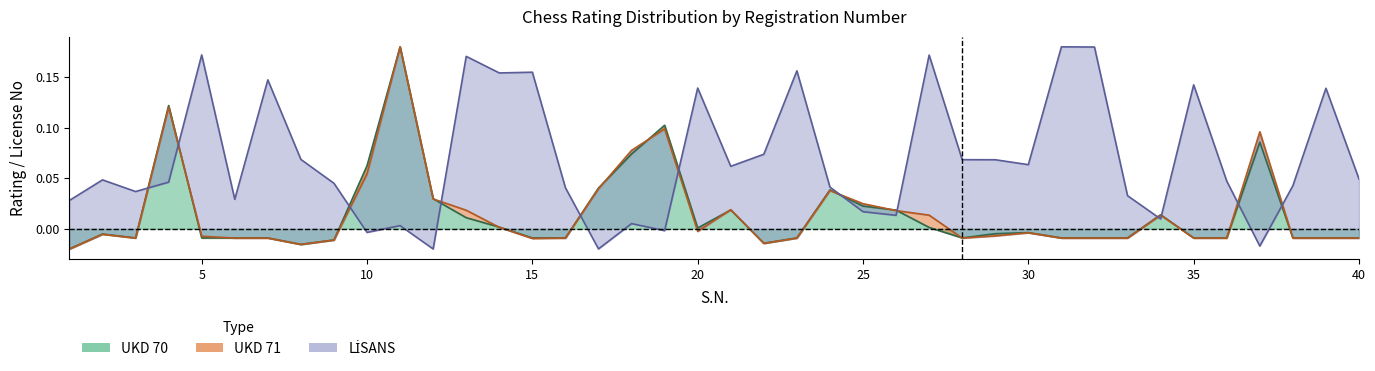

How many negative values does the UKD 71 series have?

24